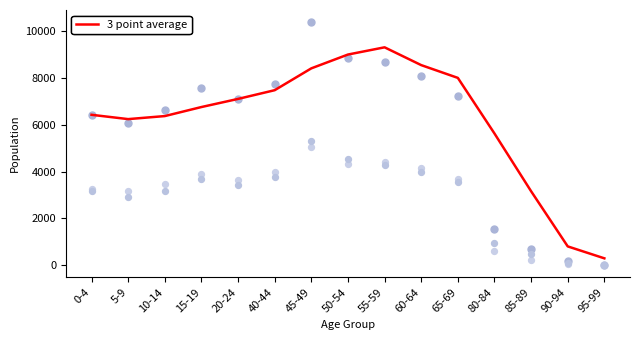

Which series contains the highest Y value?

Total